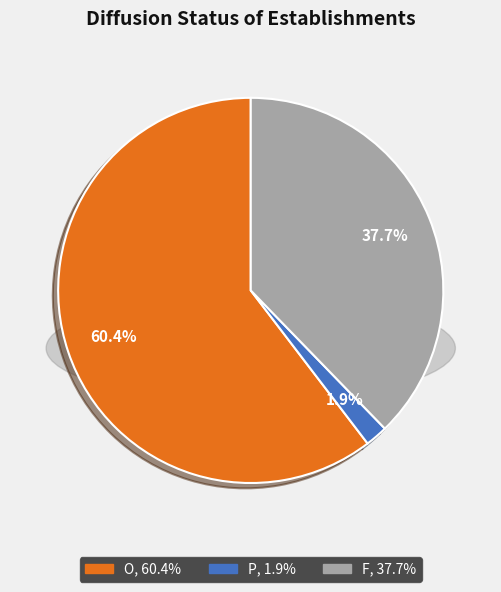

To the nearest percent, what portion does O represent?

60%